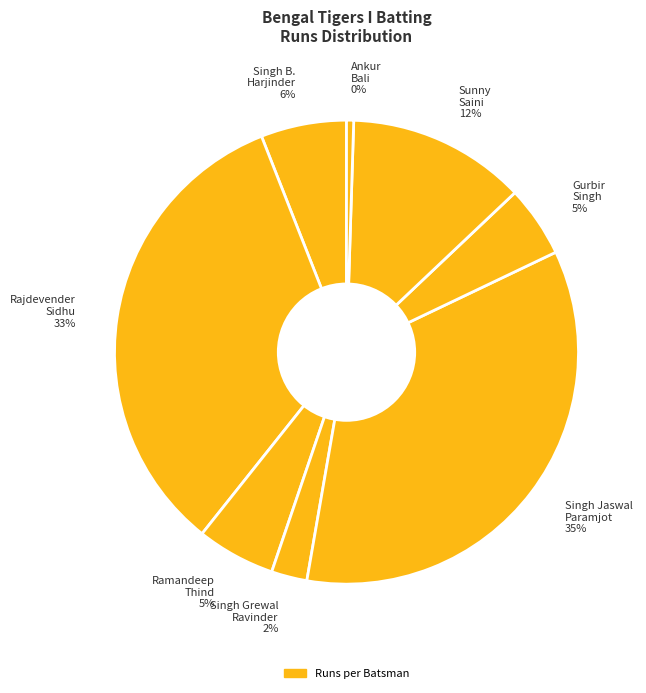

How many slices are in this pie chart?

8